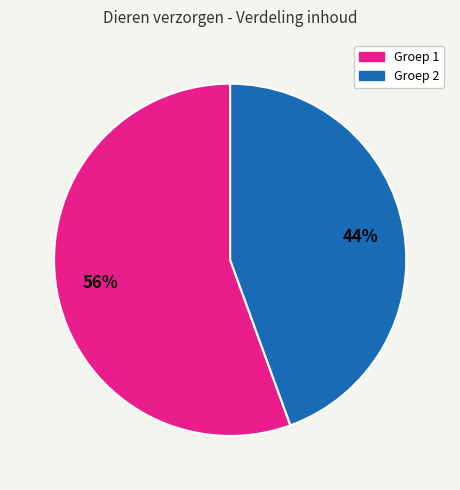

Is there any slice that represents more than half of the pie?

Yes